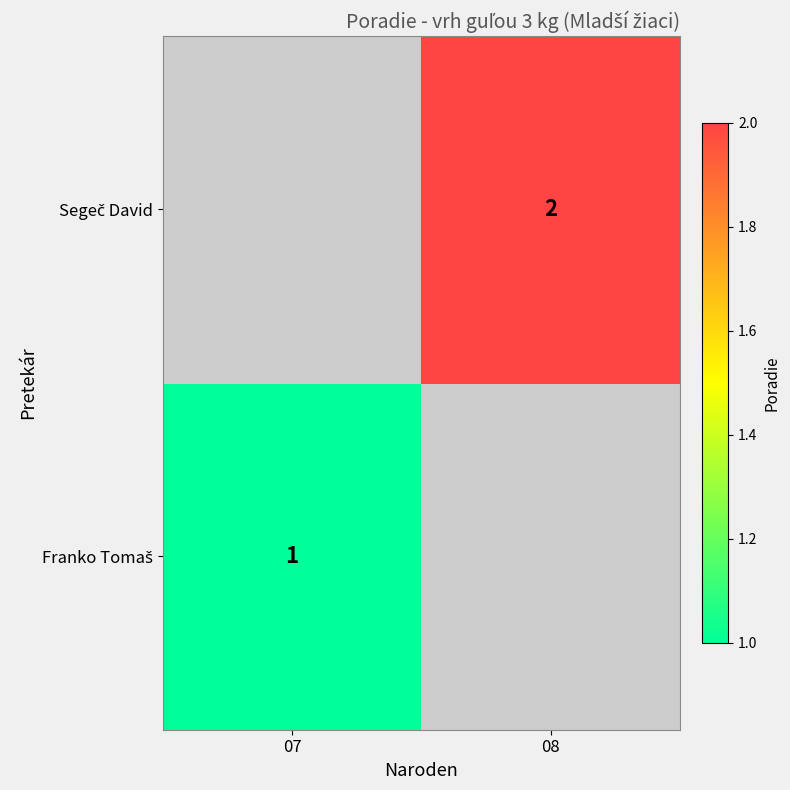

Which label corresponds to the smallest value in the chart?

07